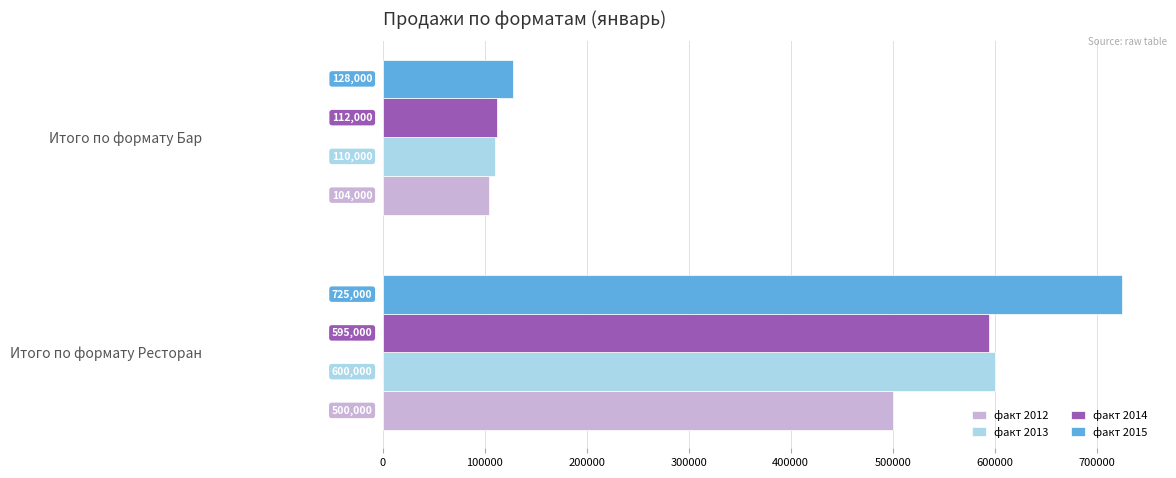

Rank the series at Итого по формату Ресторан from lowest to highest value.

факт 2012, факт 2014, факт 2013, факт 2015